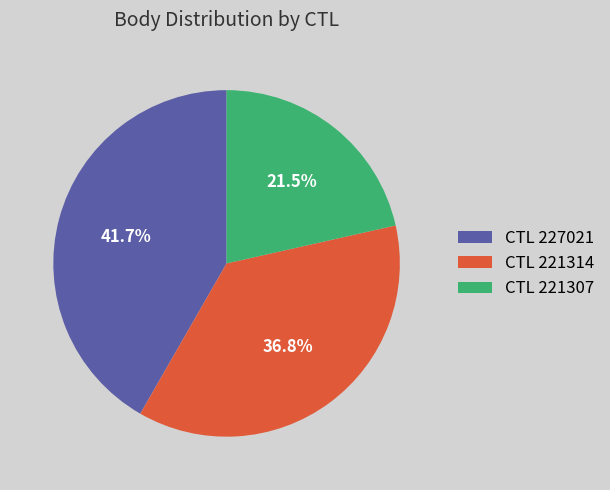

Which slice is the smallest?

CTL 221307